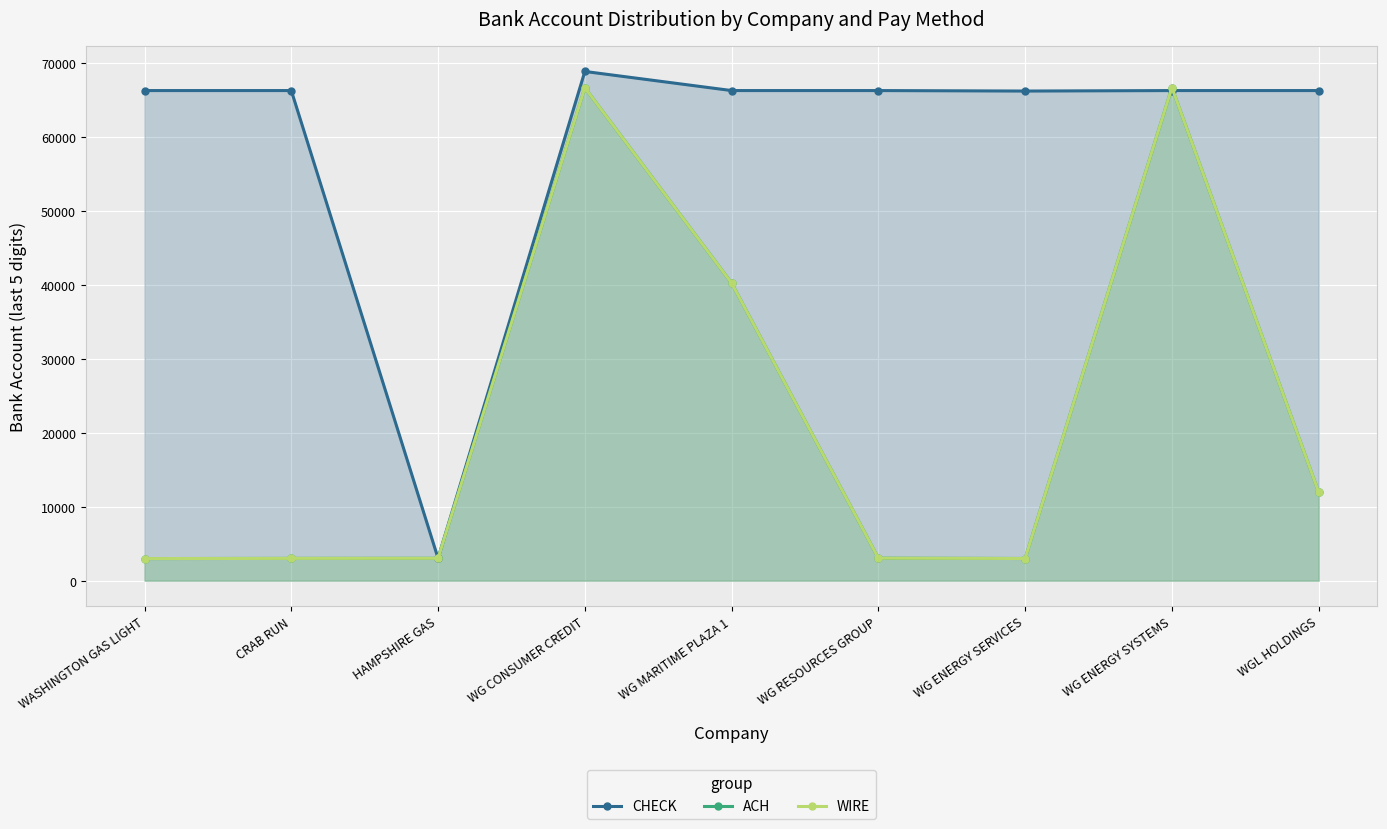

Count the number of data series in this chart.

3